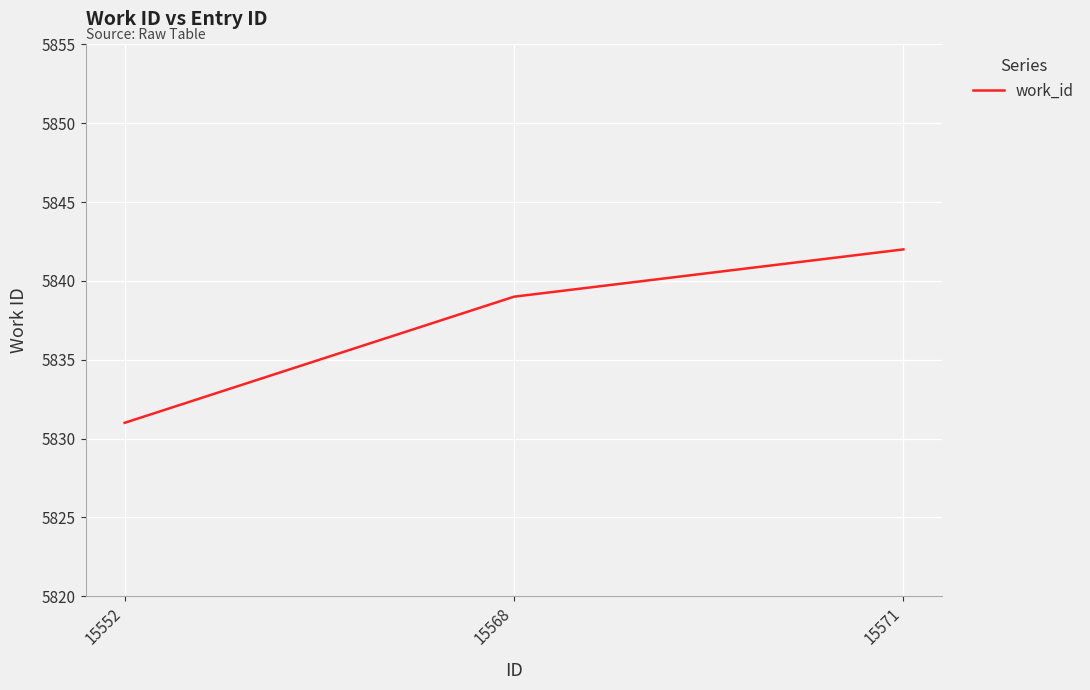

What is the change in value from 15568 to 15571?

+3